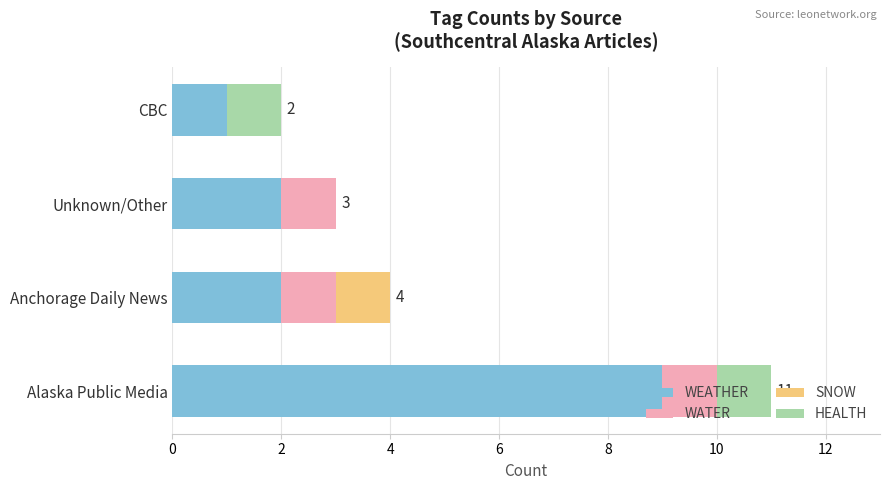

At which label does WEATHER reach its peak?

Alaska Public Media